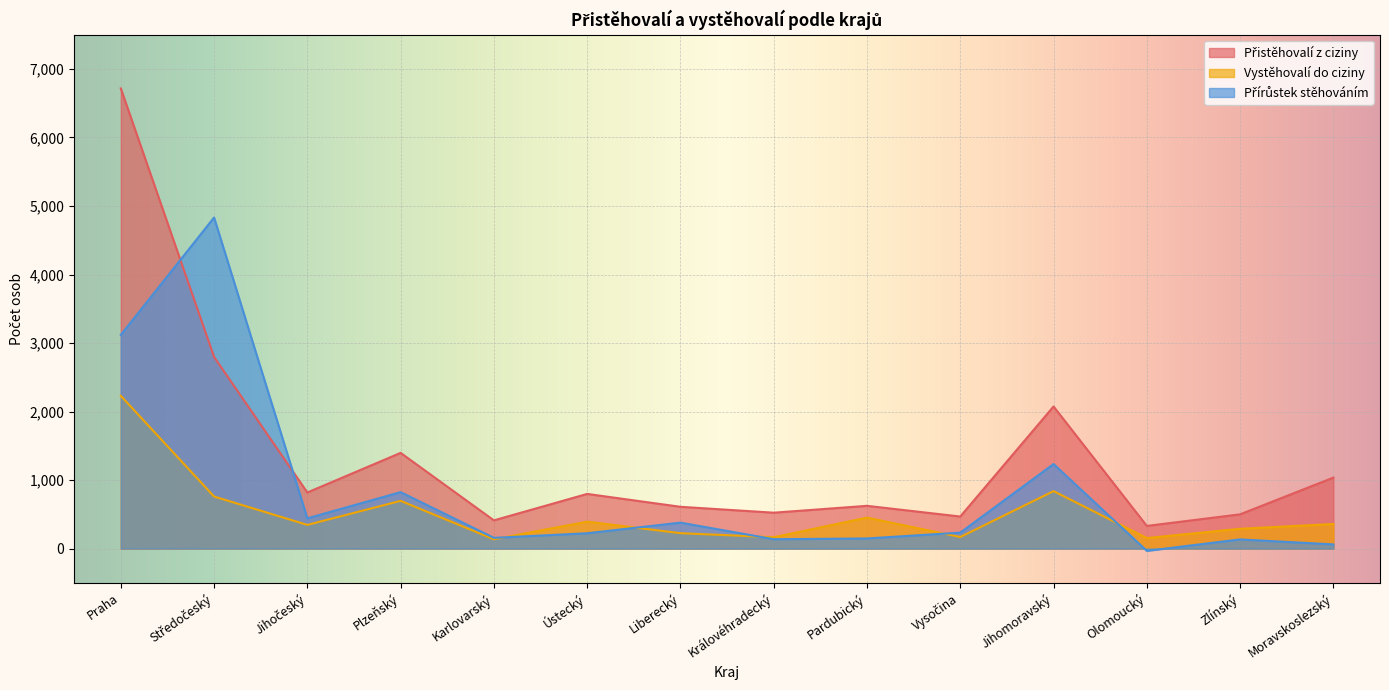

Which category has the highest value across all series?

Praha